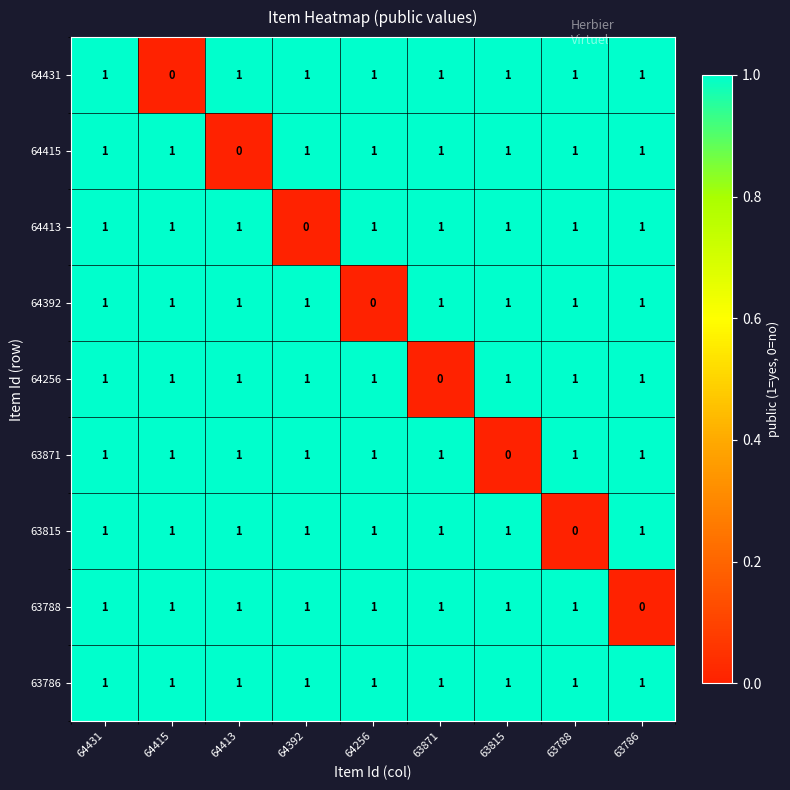

At which label does 64413 reach its minimum?

64392